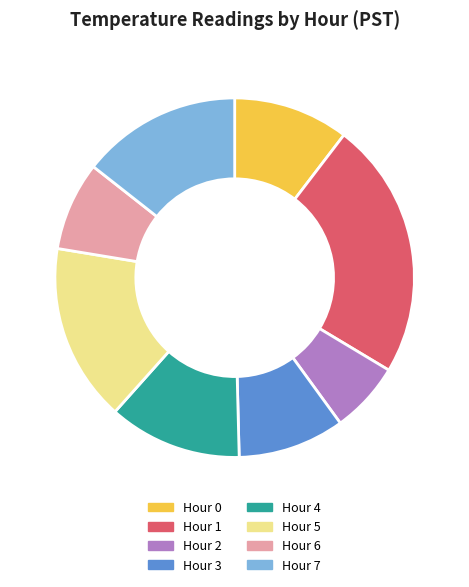

Approximately how many times larger is the value at Hour 2 compared to Hour 6?

0.8